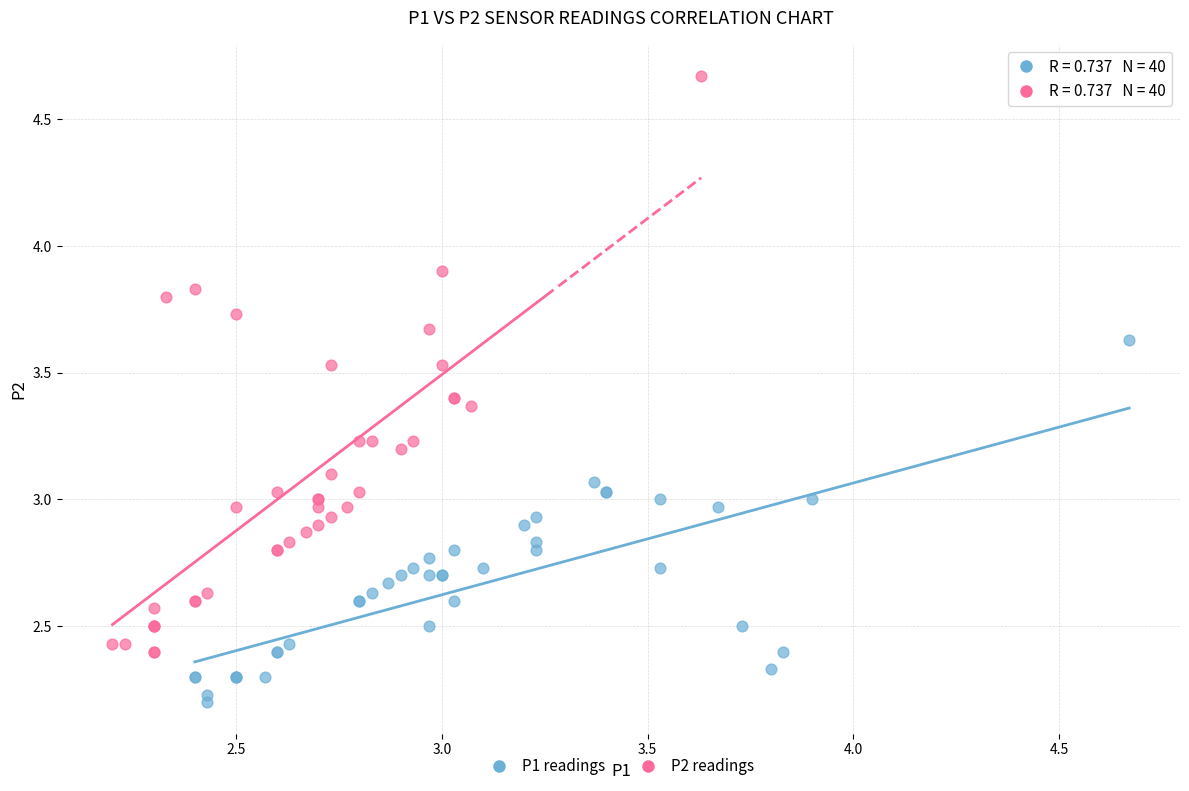

Which series contains the lowest Y value?

P1 readings